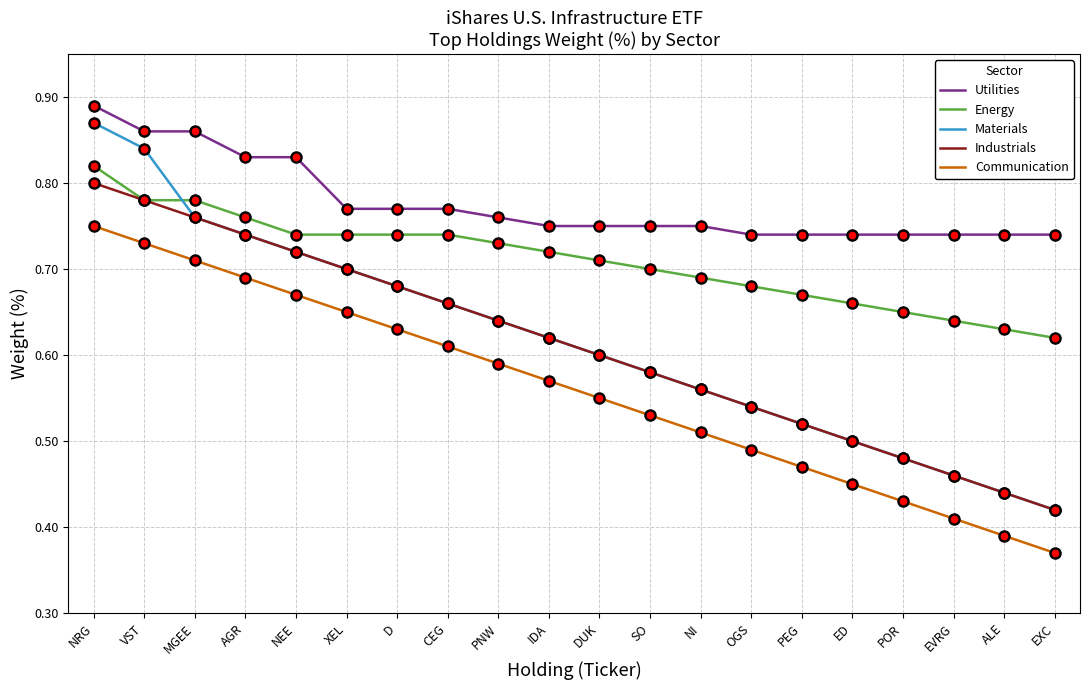

What position from the right is OGS?

7